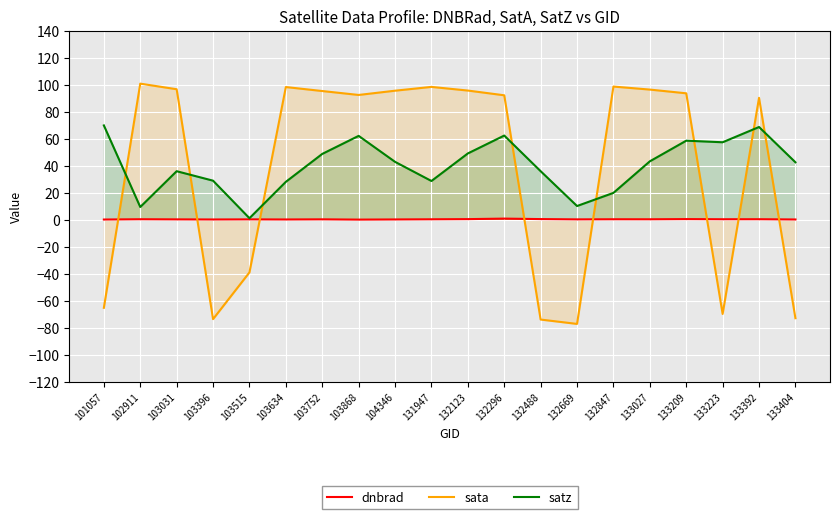

Between 103396 and 132488, which is larger?

132488